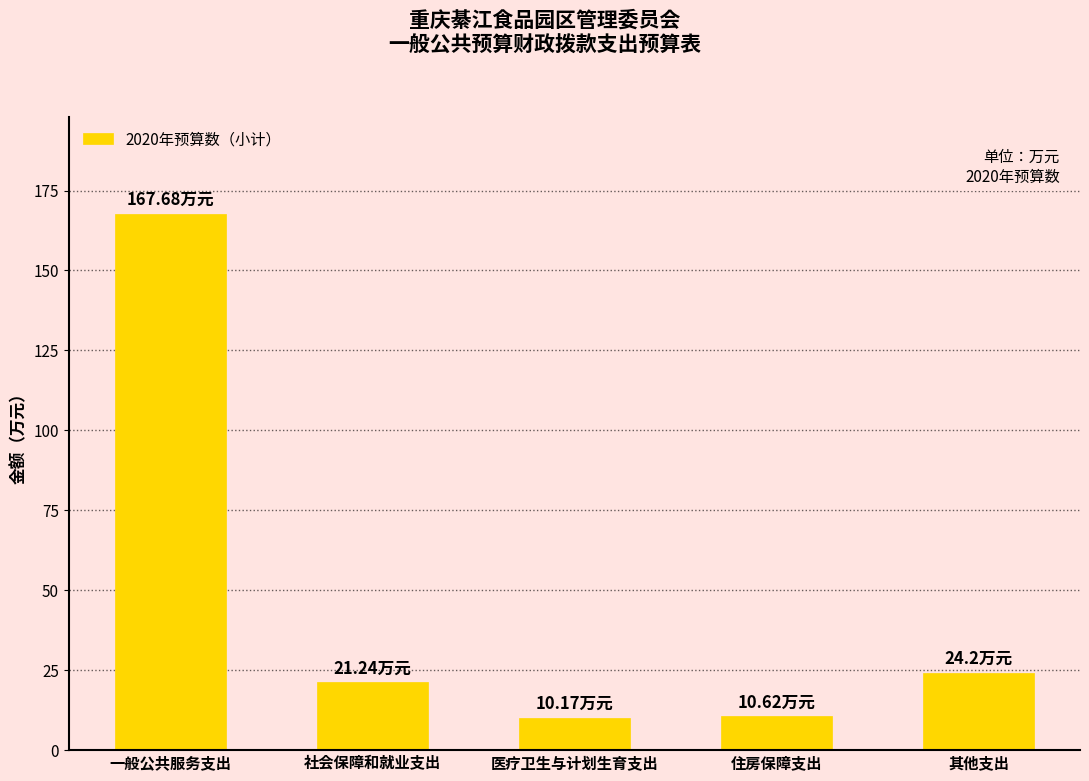

Approximately how many times larger is the value at 住房保障支出 compared to 社会保障和就业支出?

0.5